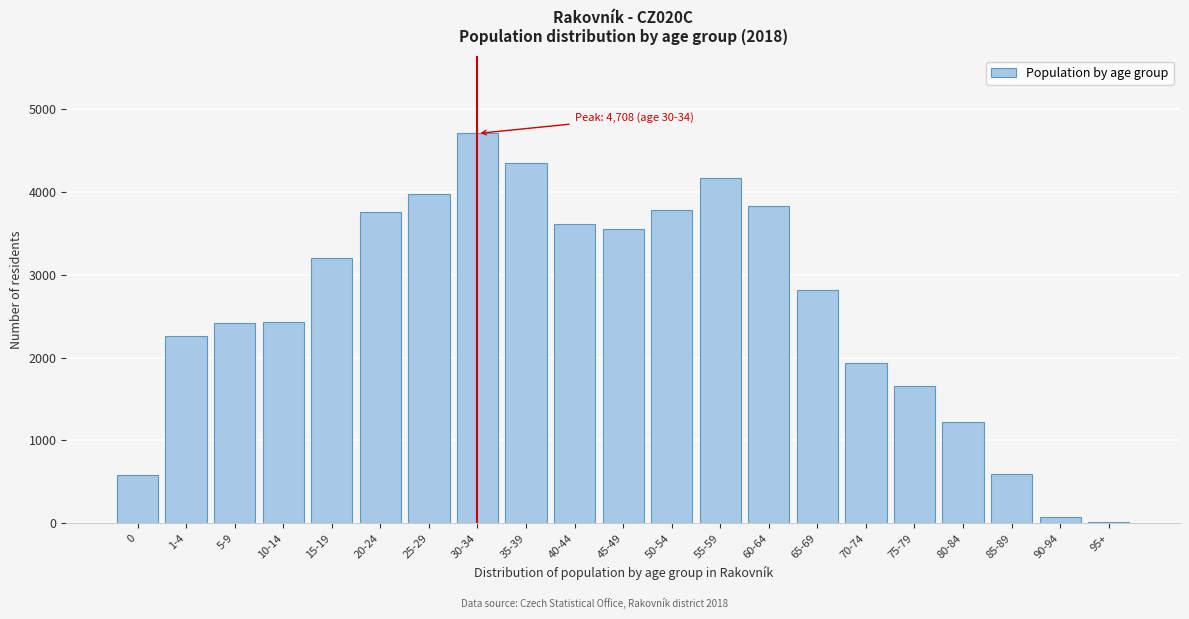

What is the change in value from 25-29 to 35-39?

+373